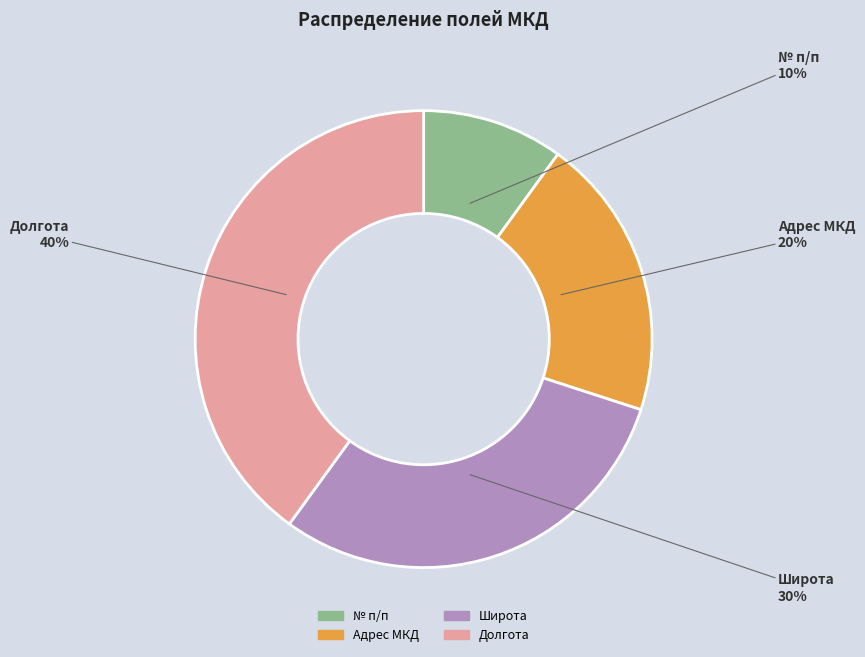

To the nearest percent, what is the combined percentage of Адрес МКД and Долгота?

60%